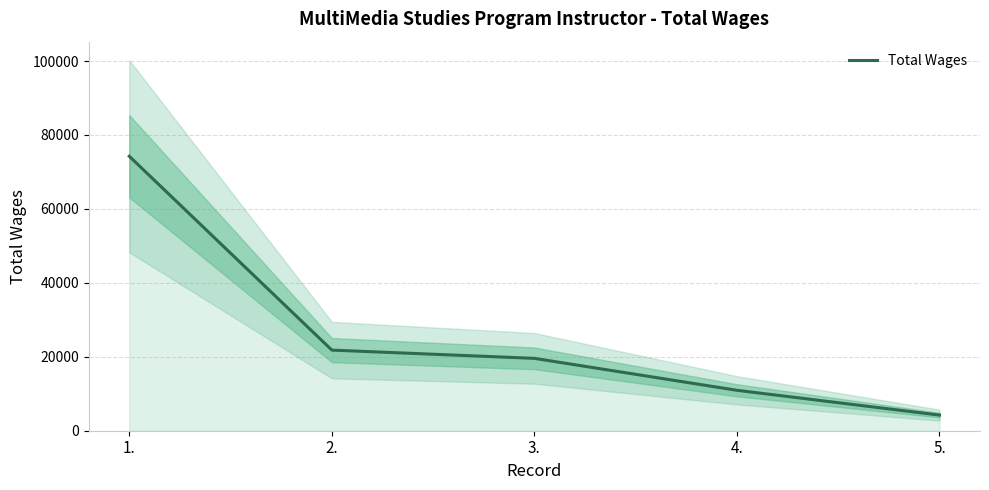

What is the difference between the second highest and minimum values?

17580